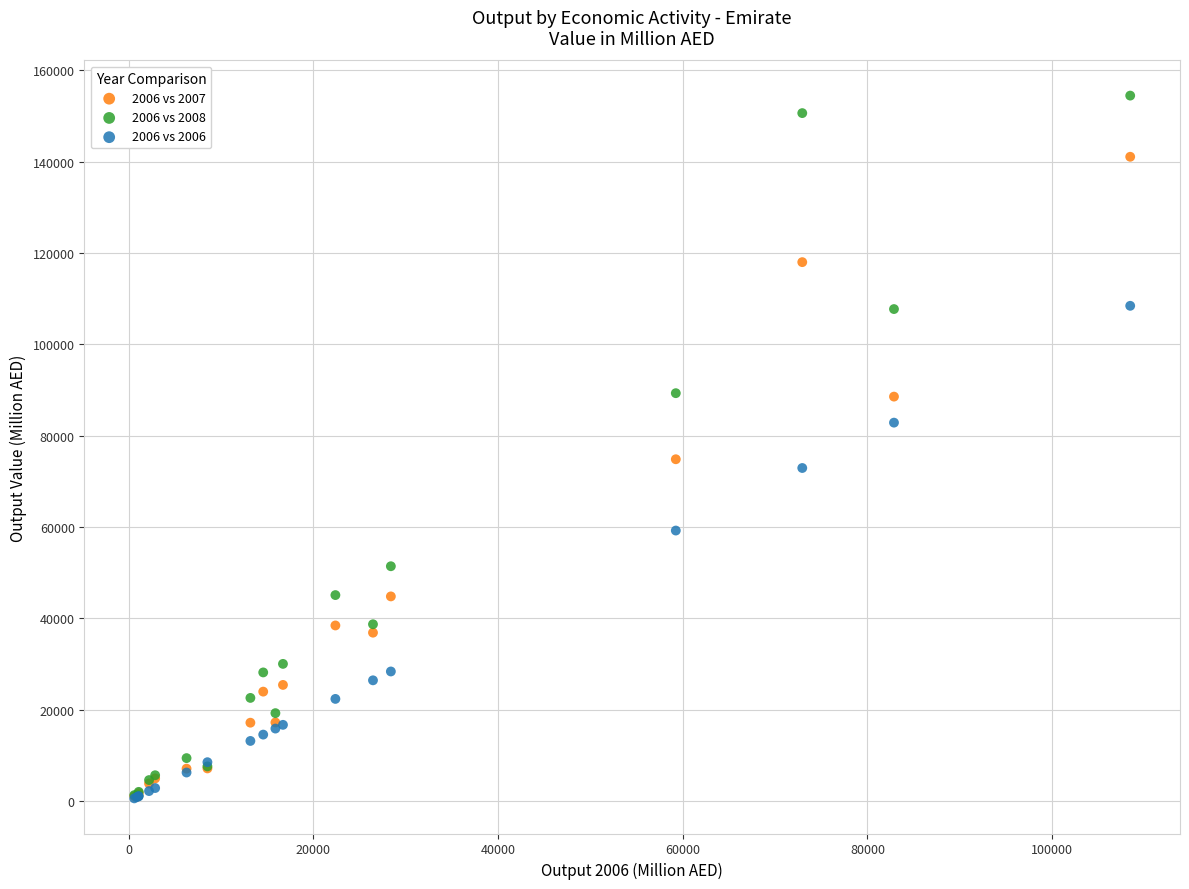

What are all the series names shown in the legend?

2006 vs 2007, 2006 vs 2008, 2006 vs 2006